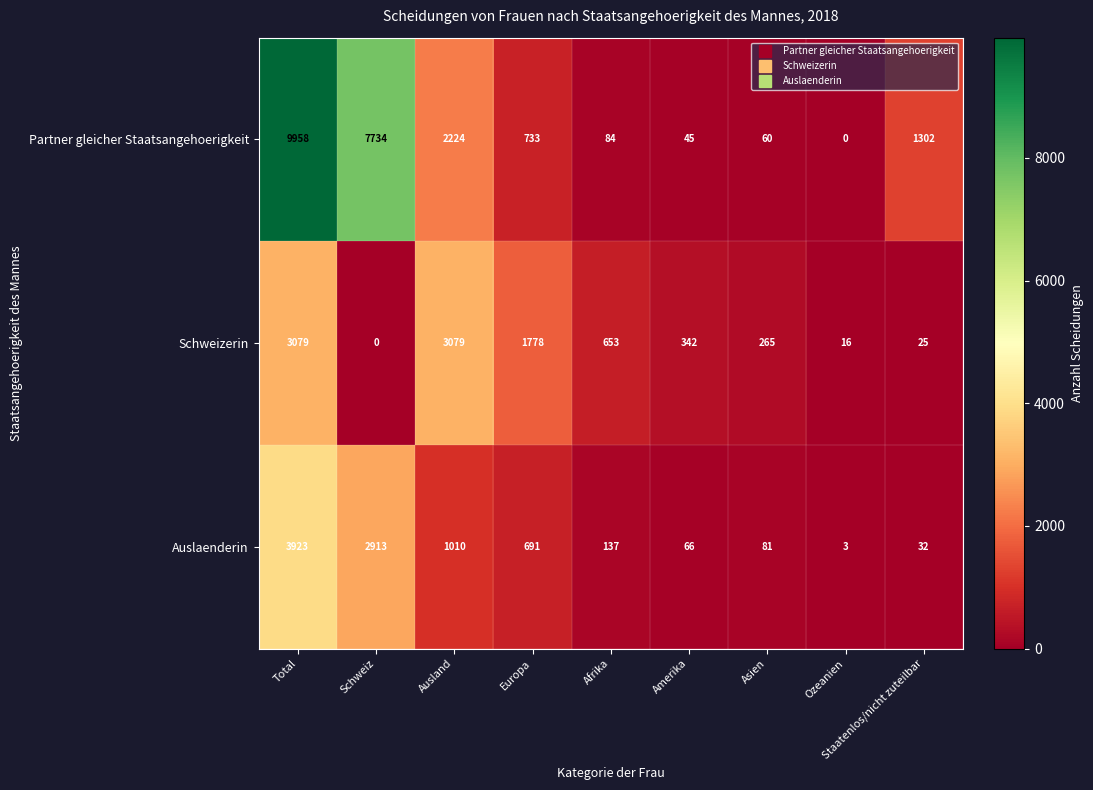

How many categories are shown in the chart?

9